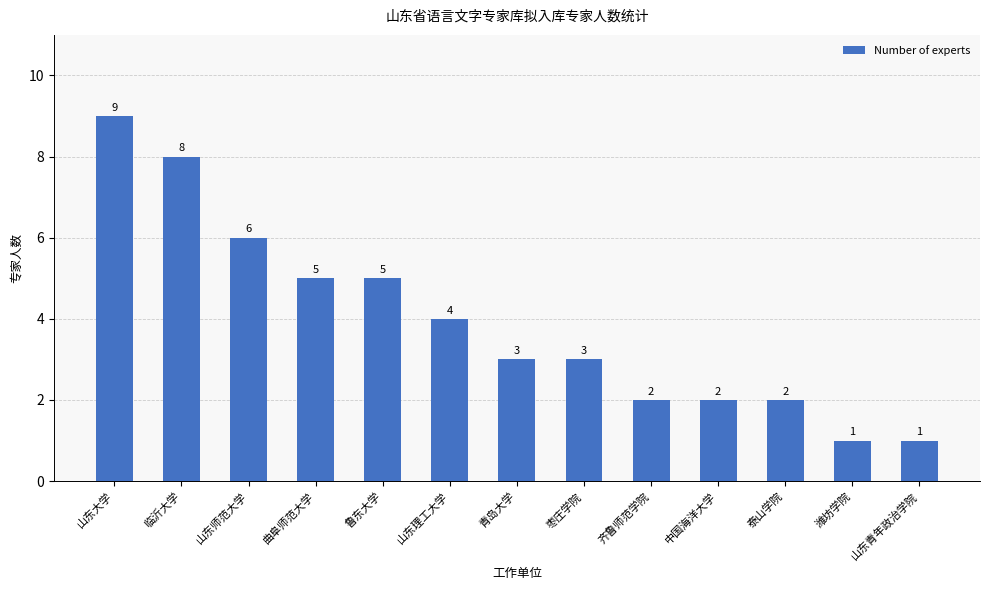

What value does the data have at 齐鲁师范学院?

2